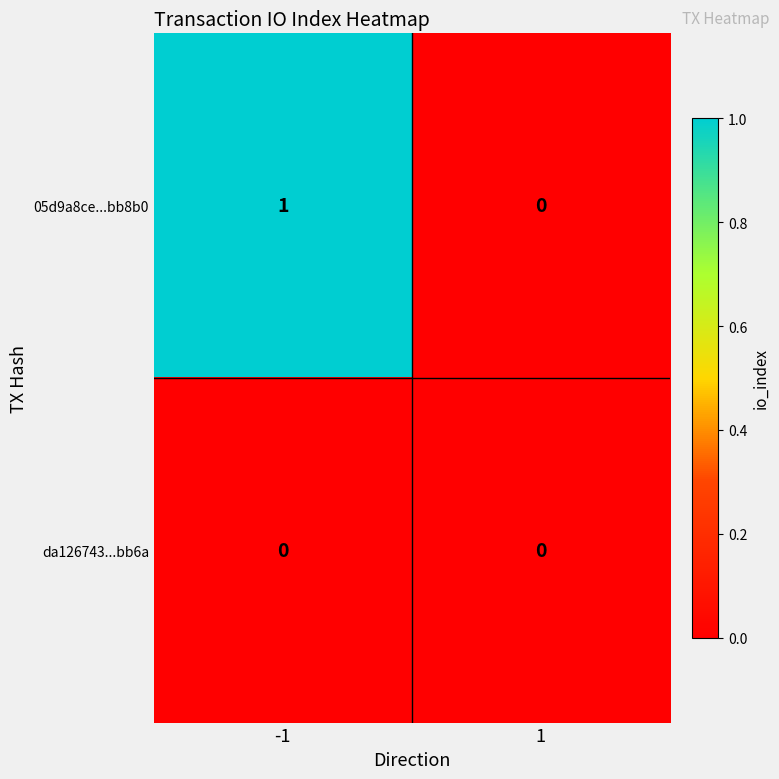

Which series has the largest total across all categories?

05d9a8ce...bb8b0